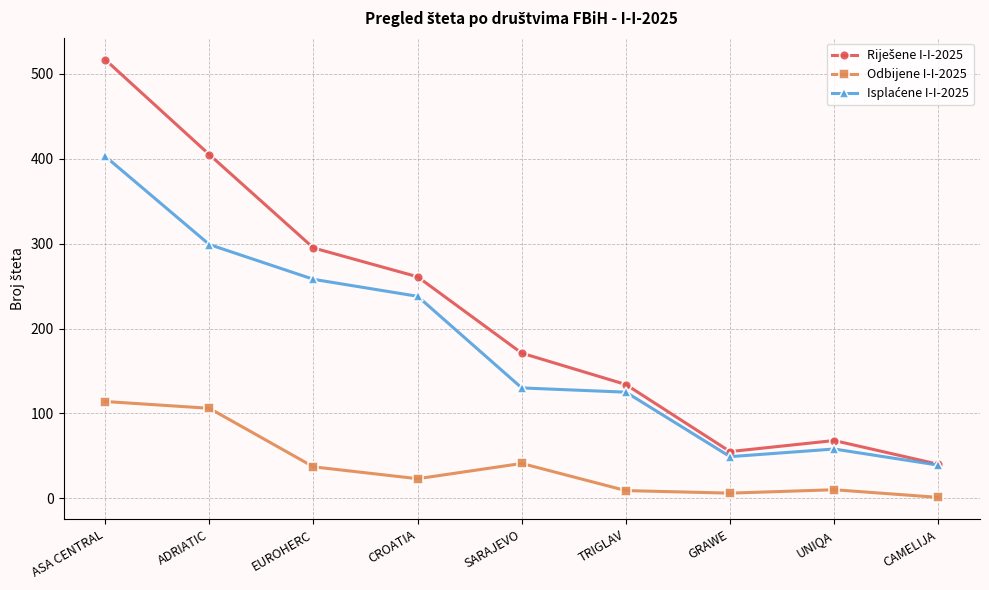

How many categories are shown in the chart?

9